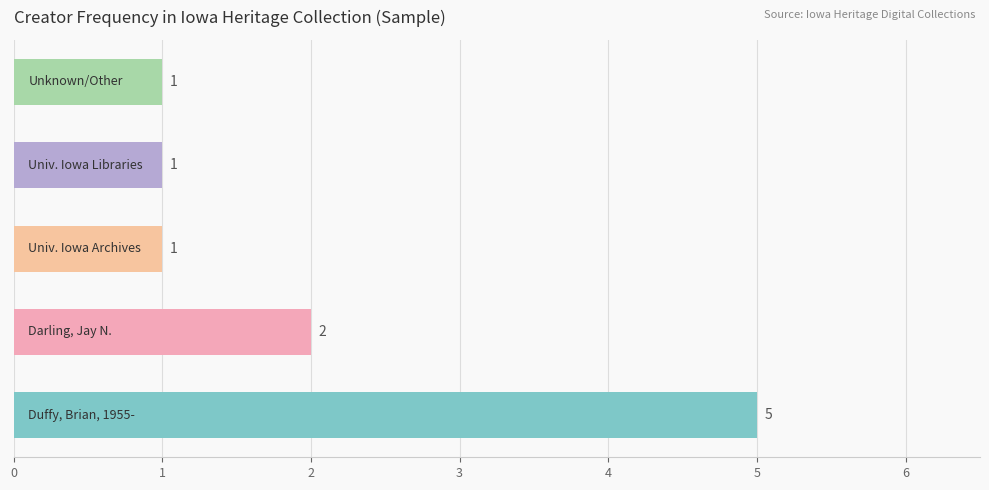

How many distinct data groups are displayed?

1